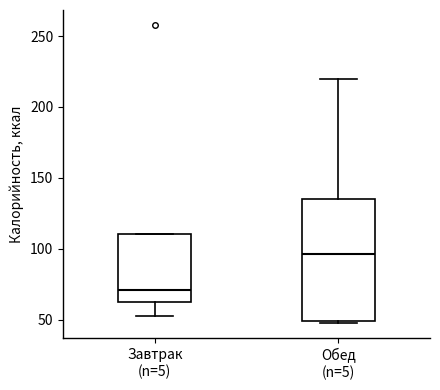

Reading left to right, read every box against the y-axis: the position of its median line, the range the box covers, and the ends of its whiskers. The values are not printed on the chart, so give them approximately, as read against the axis.

Завтрак (n=5): median 70, box 65 to 110, whiskers 55 to 110
Обед (n=5): median 95, box 50 to 135, whiskers 45 to 220